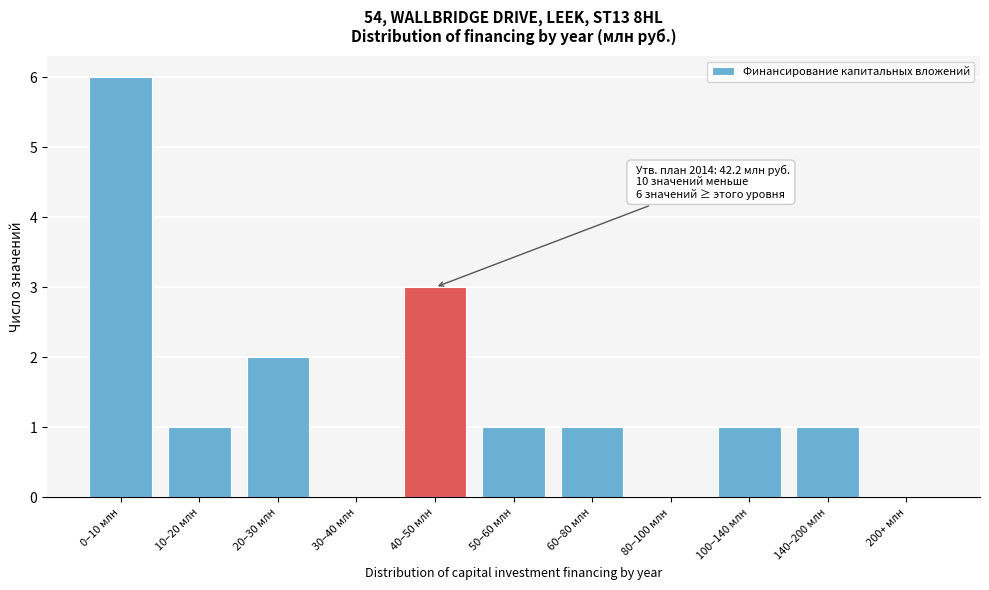

Reading right to left, extract all data points from this chart.

200+ млн=0	140–200 млн=1	100–140 млн=1	80–100 млн=0	60–80 млн=1	50–60 млн=1	40–50 млн=3	30–40 млн=0	20–30 млн=2	10–20 млн=1	0–10 млн=6